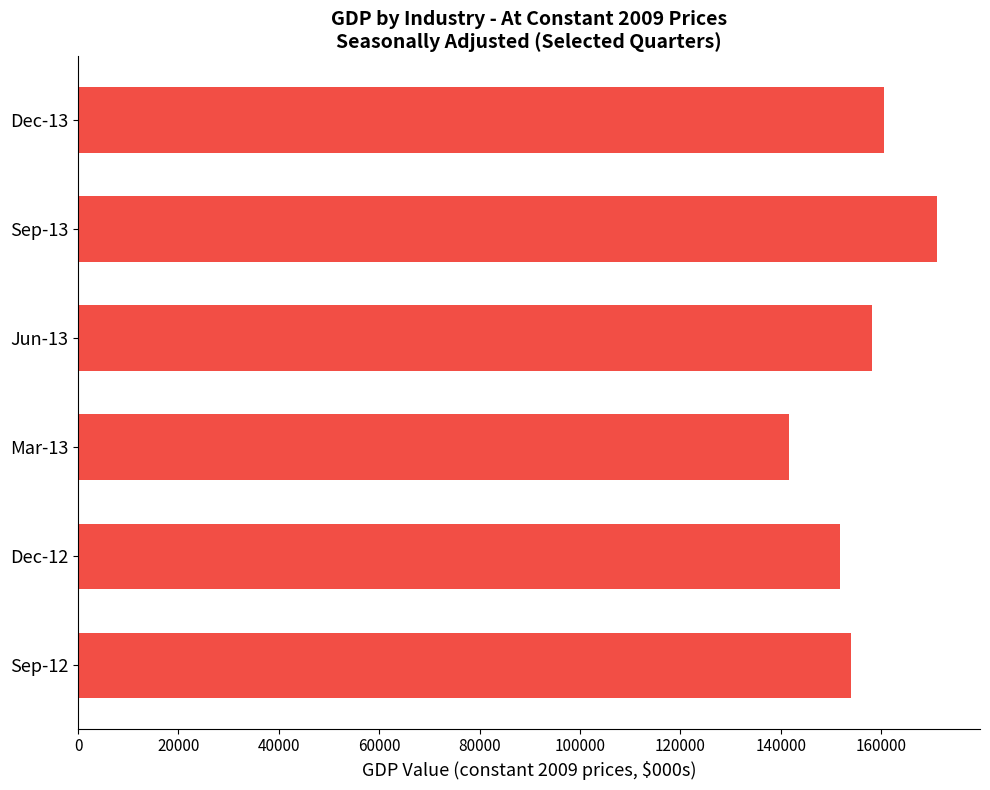

How many data points are above 158216?

3